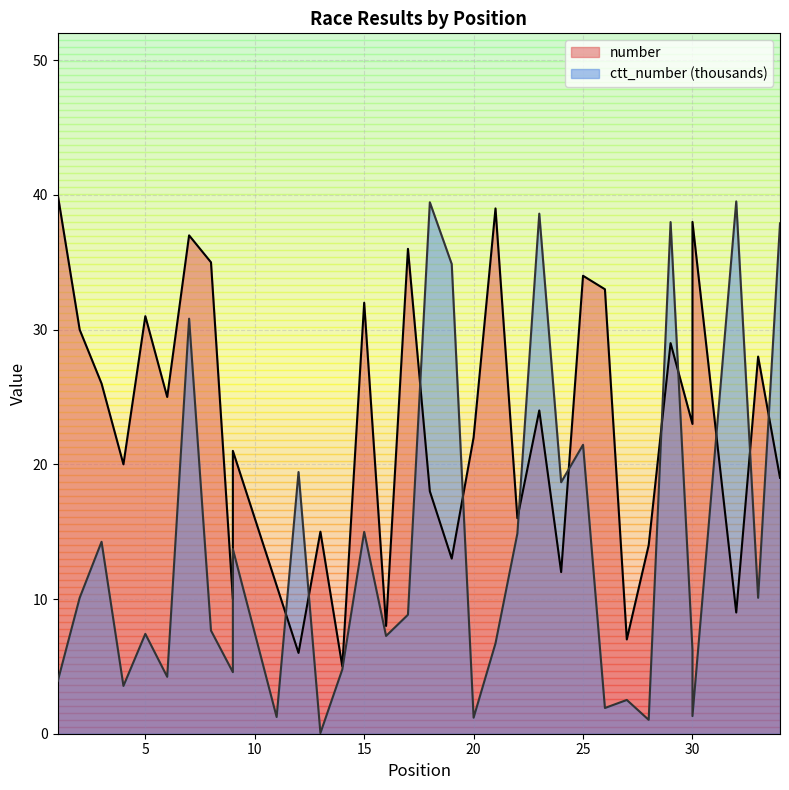

Rank the series by their average value, from highest to lowest.

number, ctt_number